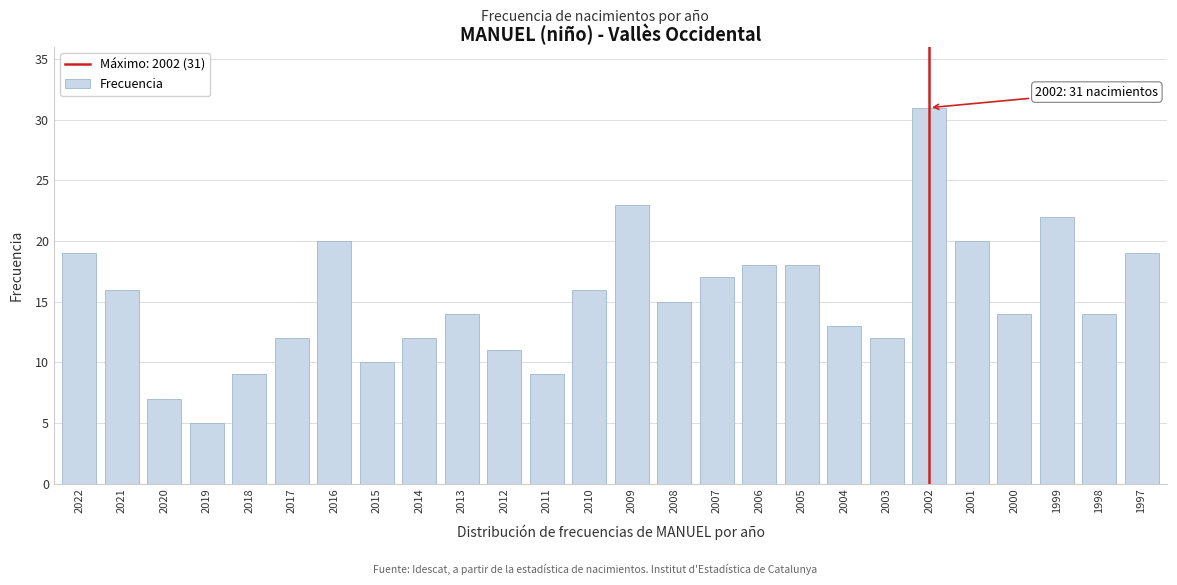

Reading left to right, what are all the values shown in this chart?

19	16	7	5	9	12	20	10	12	14	11	9	16	23	15	17	18	18	13	12	31	20	14	22	14	19